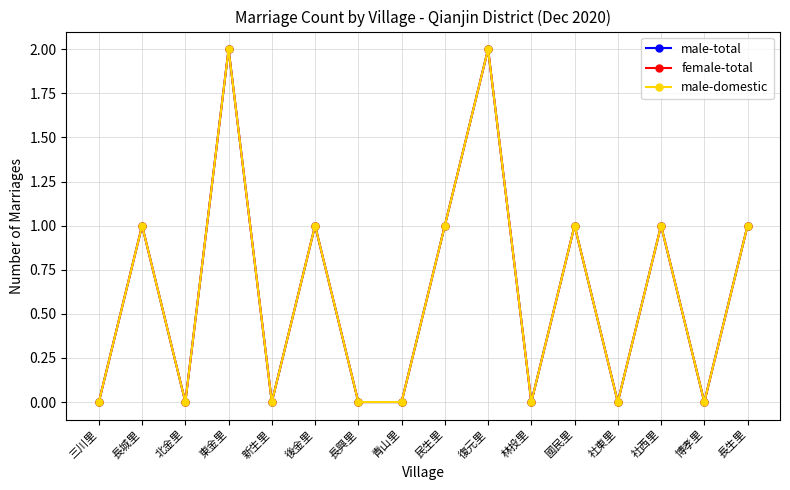

Which series has the widest spread of values?

male-total